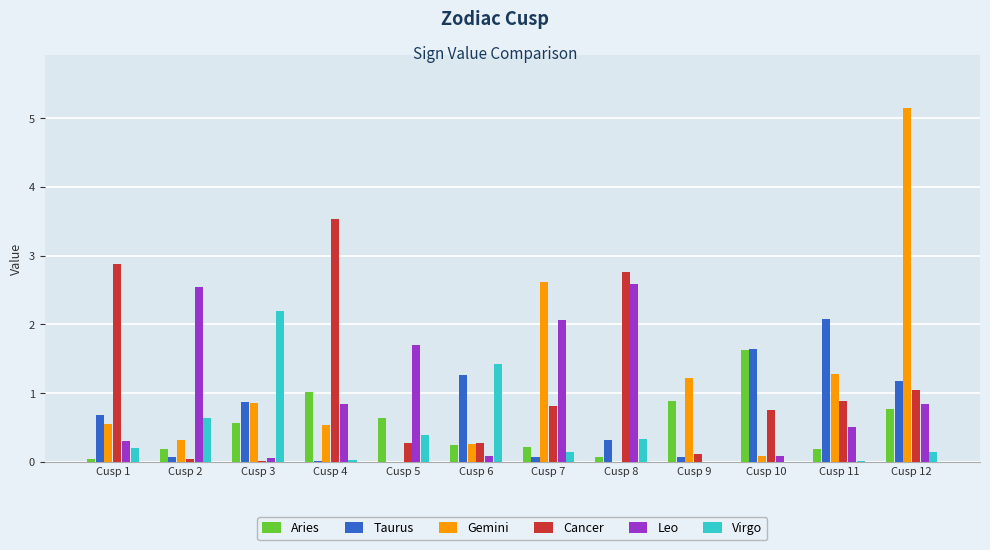

Which series has the largest range (max minus min)?

Gemini